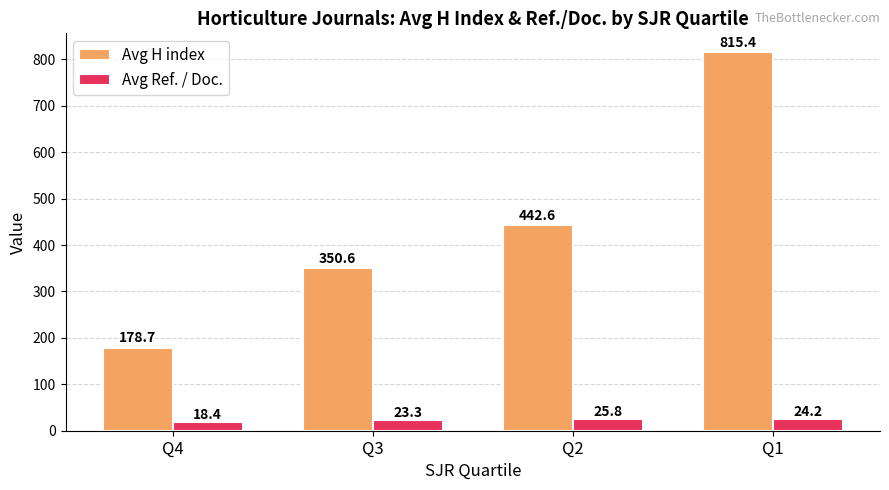

How many groups of bars are there?

4